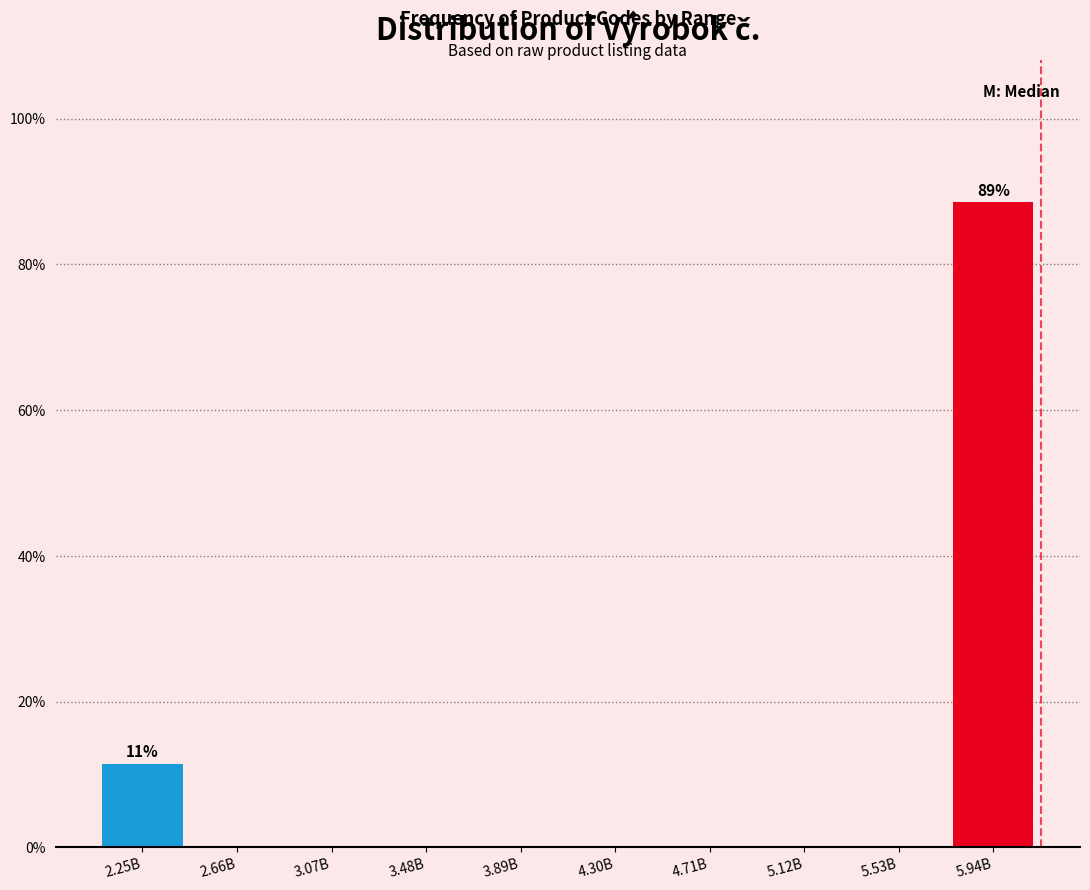

Reading right to left, transcribe all the data shown in this chart.

5.94B=88.5	5.53B=0.0	5.12B=0.0	4.71B=0.0	4.30B=0.0	3.89B=0.0	3.48B=0.0	3.07B=0.0	2.66B=0.0	2.25B=11.5